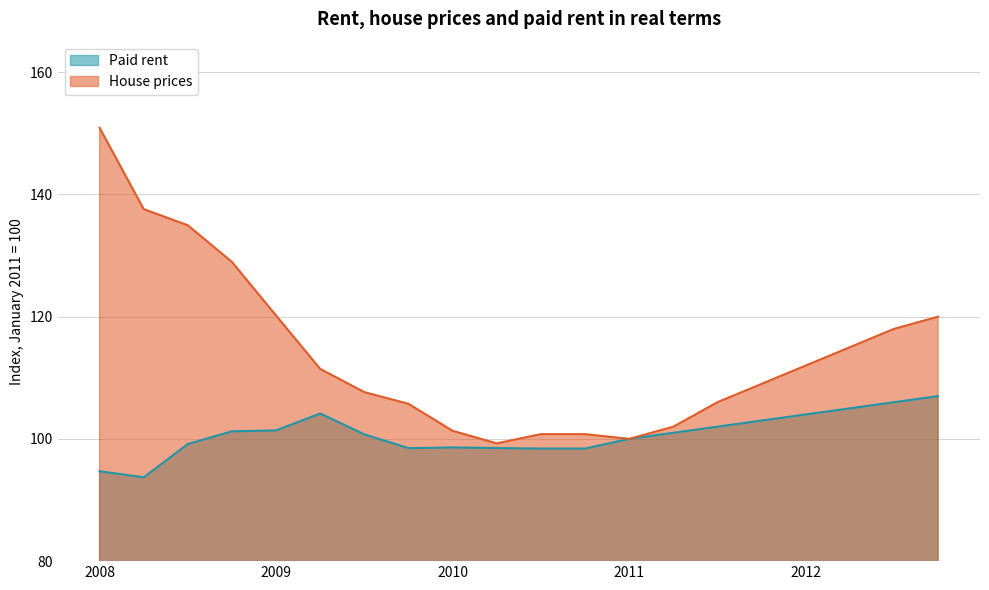

How many lines are shown in the chart?

2